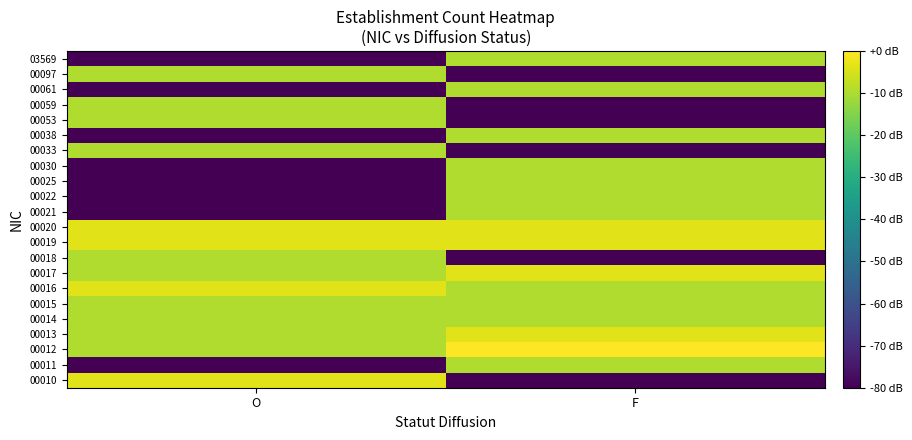

What is the difference between the highest and lowest values at O?

76.5